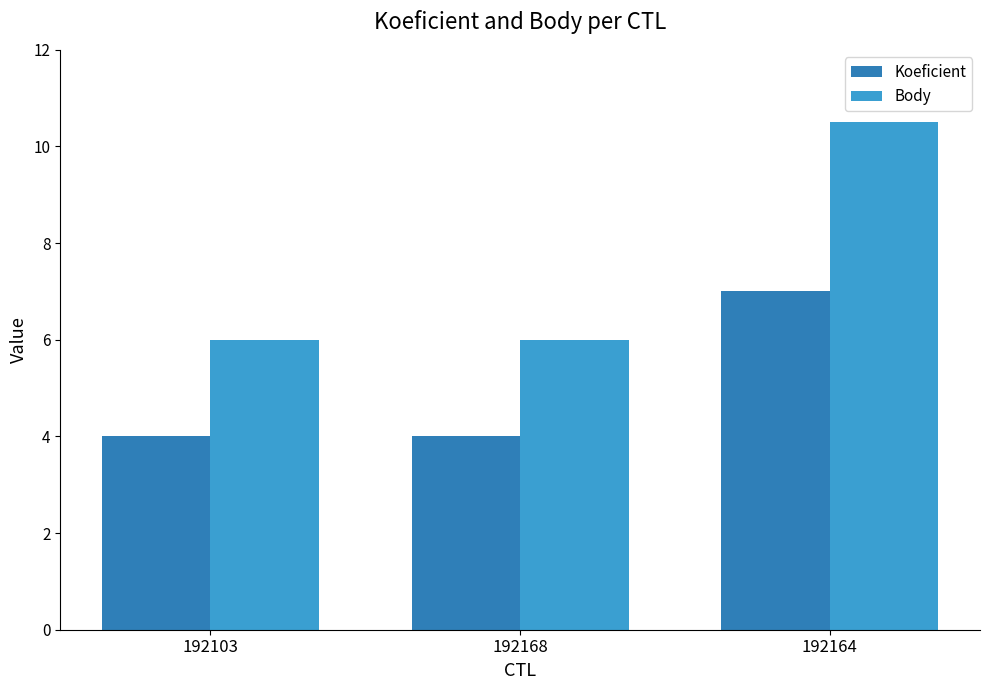

Which series has the largest total across all categories?

Body